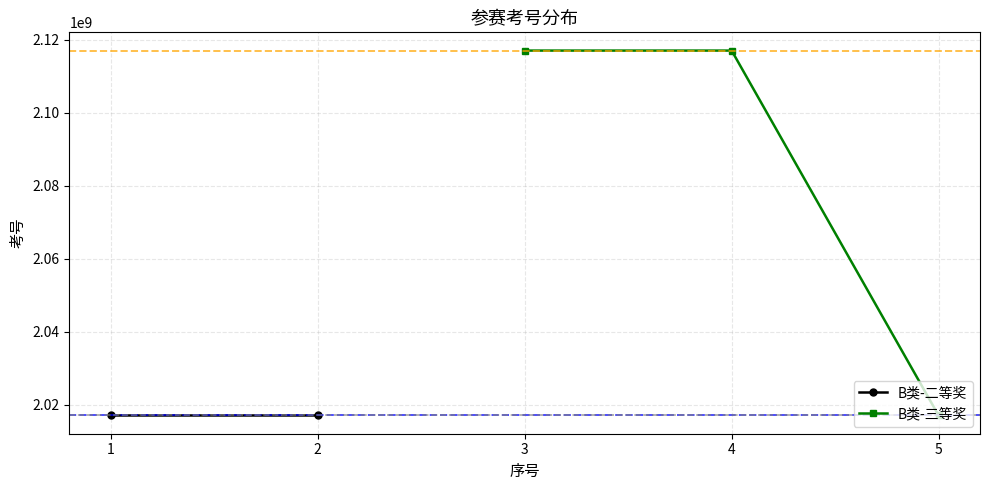

What is the value of the B类-三等奖 point at the 2nd from the left?

2117010104